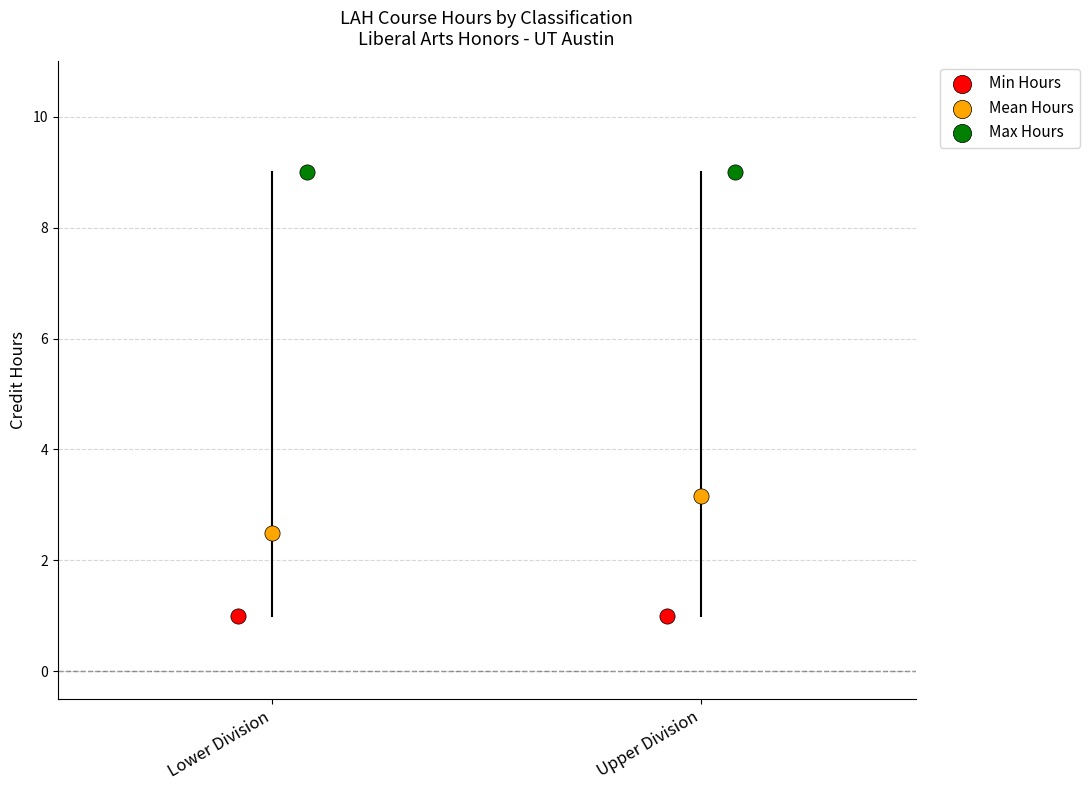

Which series has the largest Y range (max minus min)?

Mean Hours